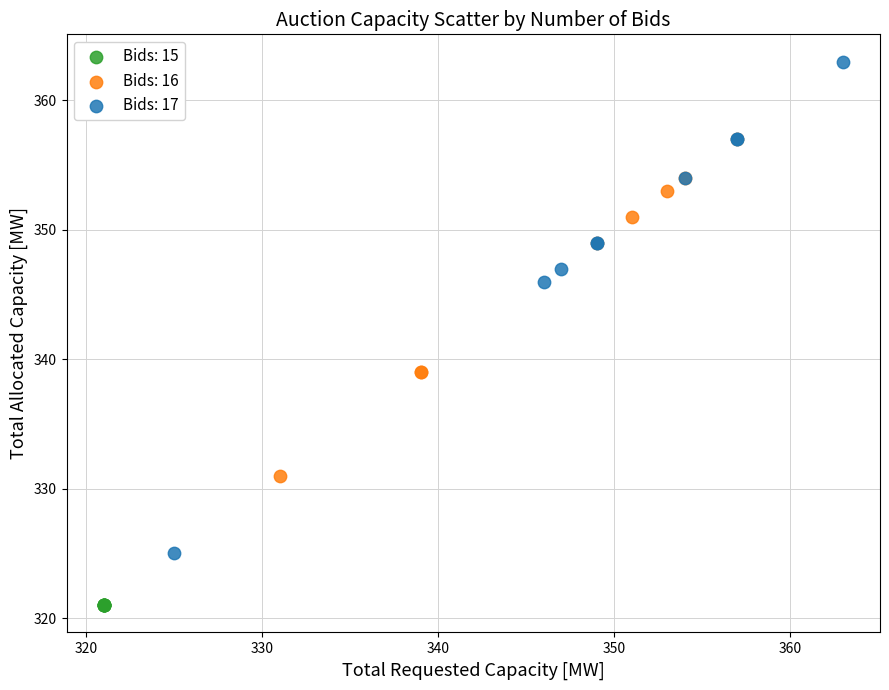

What are all the series names shown in the legend?

Bids: 15, Bids: 16, Bids: 17